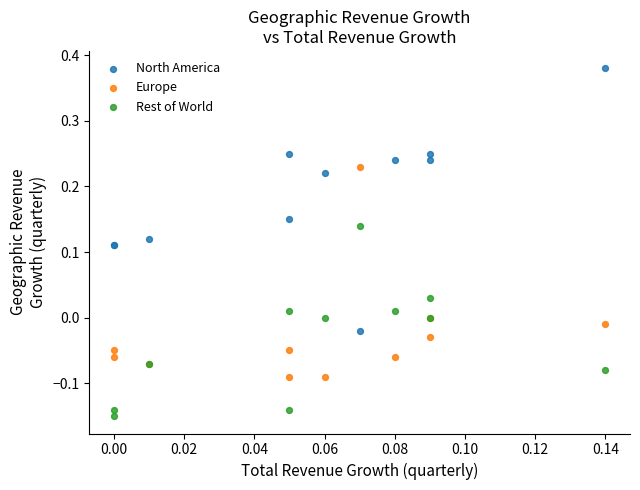

Which series contains the highest Y value?

North America